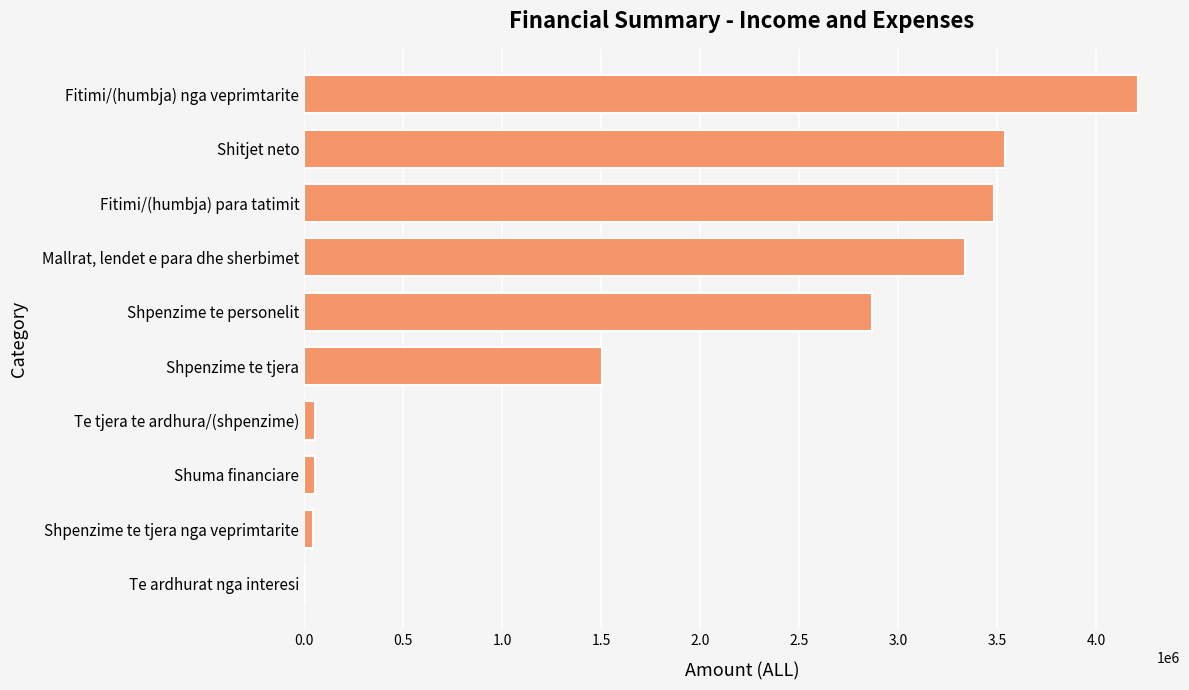

What is the sum of all values?

19100911.0